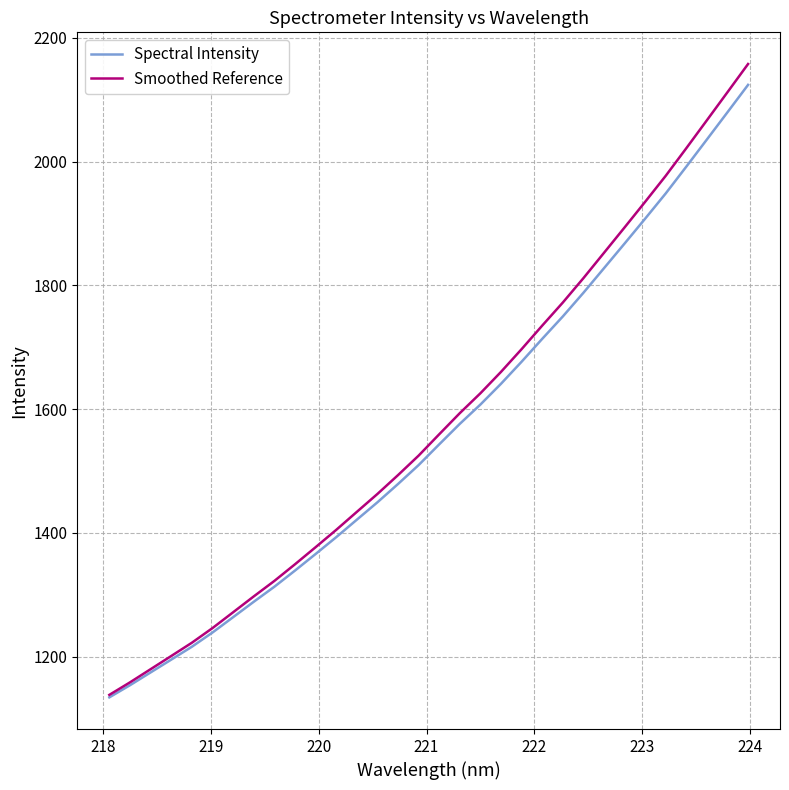

What is the smallest value displayed?

1134.4